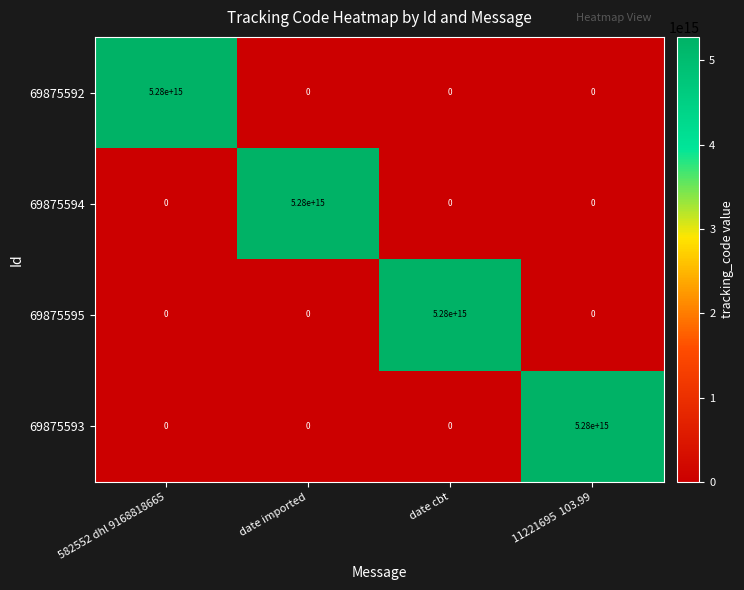

True or false: 69875594 has a value of 7612976030981106 at date imported.

False